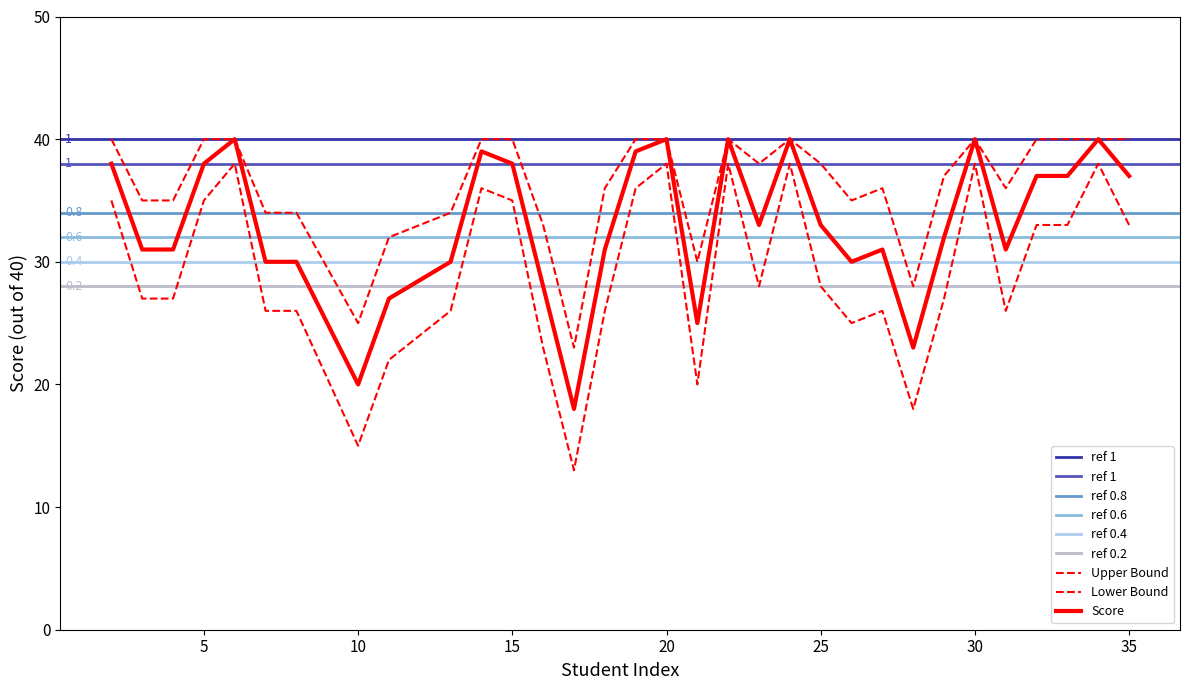

Where is the first local maximum for Upper Bound?

22